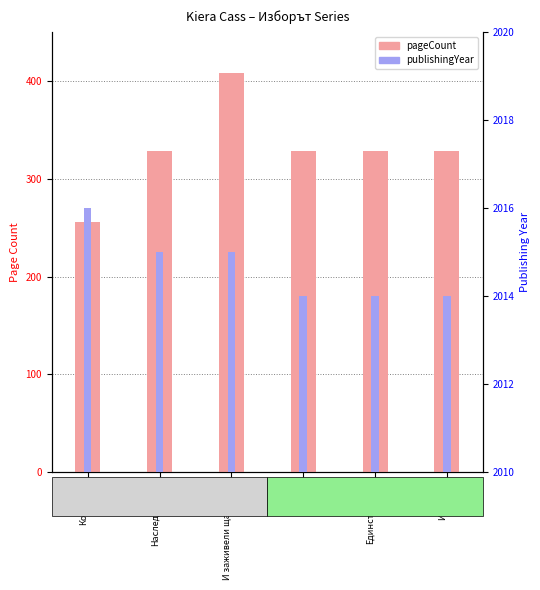

What is the value of the pageCount bar at the 4th from the left?

328